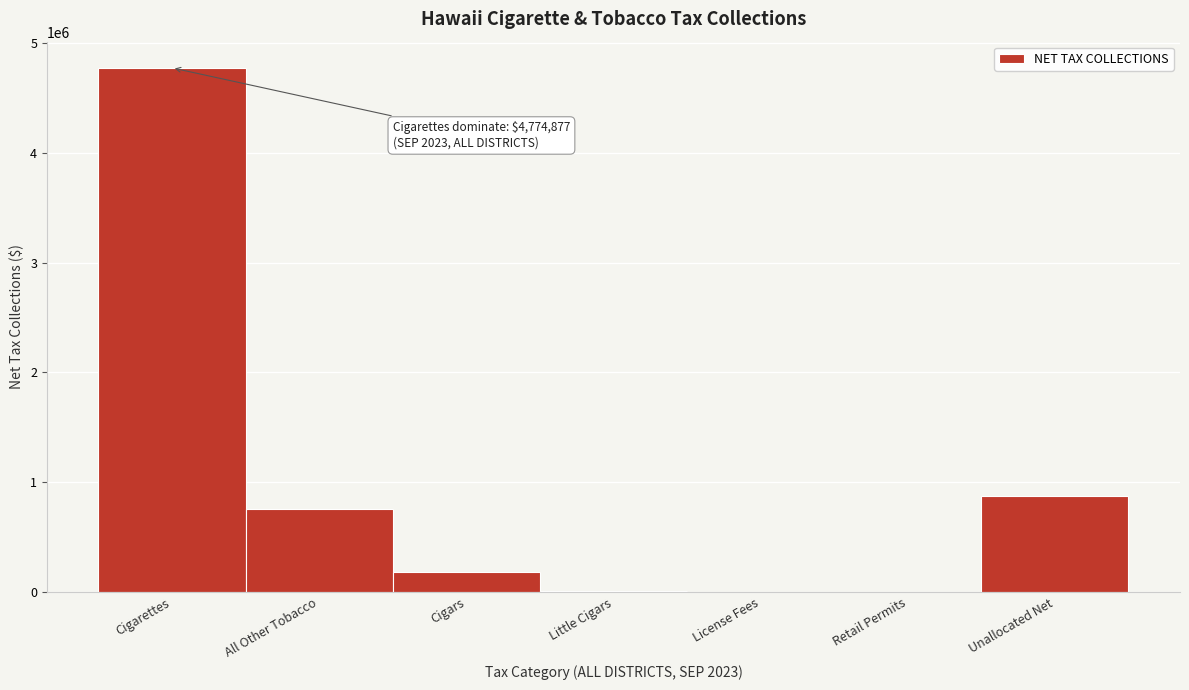

What is the greatest value displayed?

4774876.8